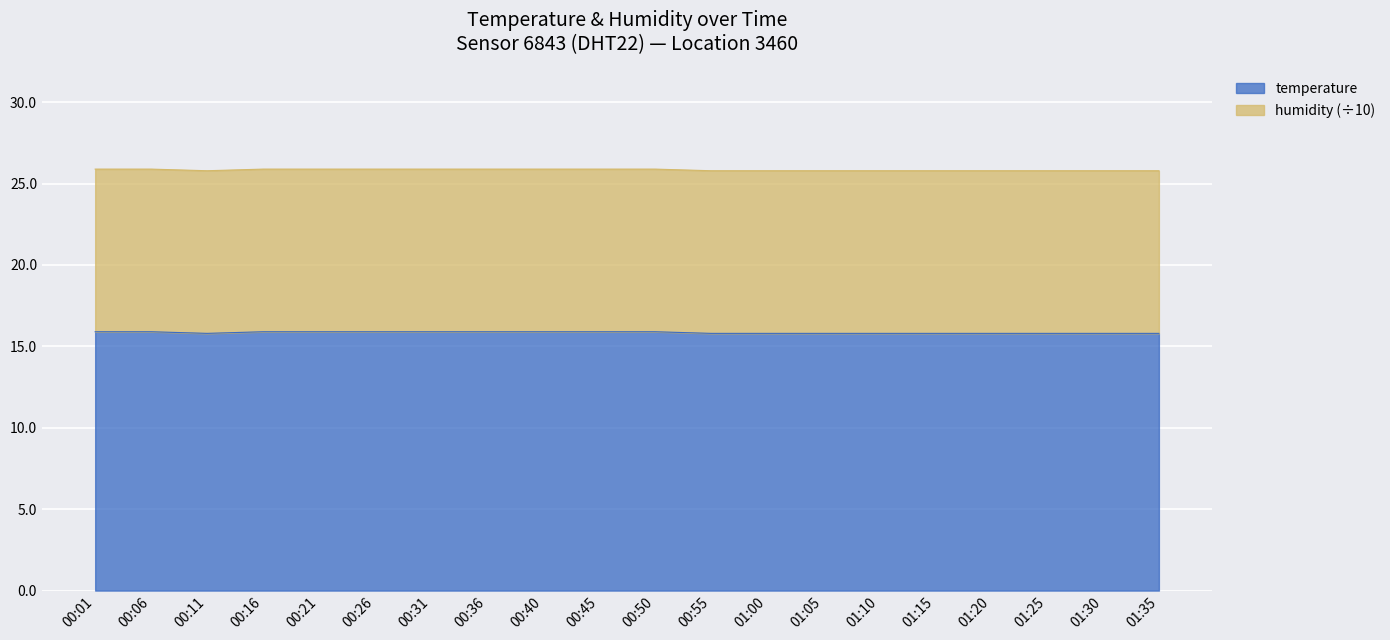

Which has a higher value, 00:01 or 01:25?

00:01